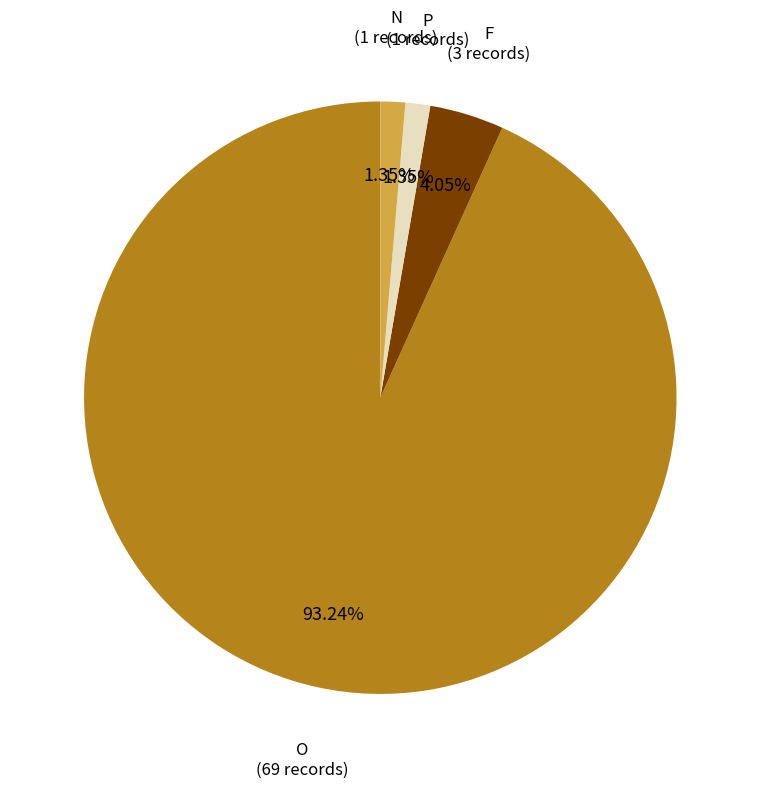

Combined, what portion of the pie is F and P?

5.4%